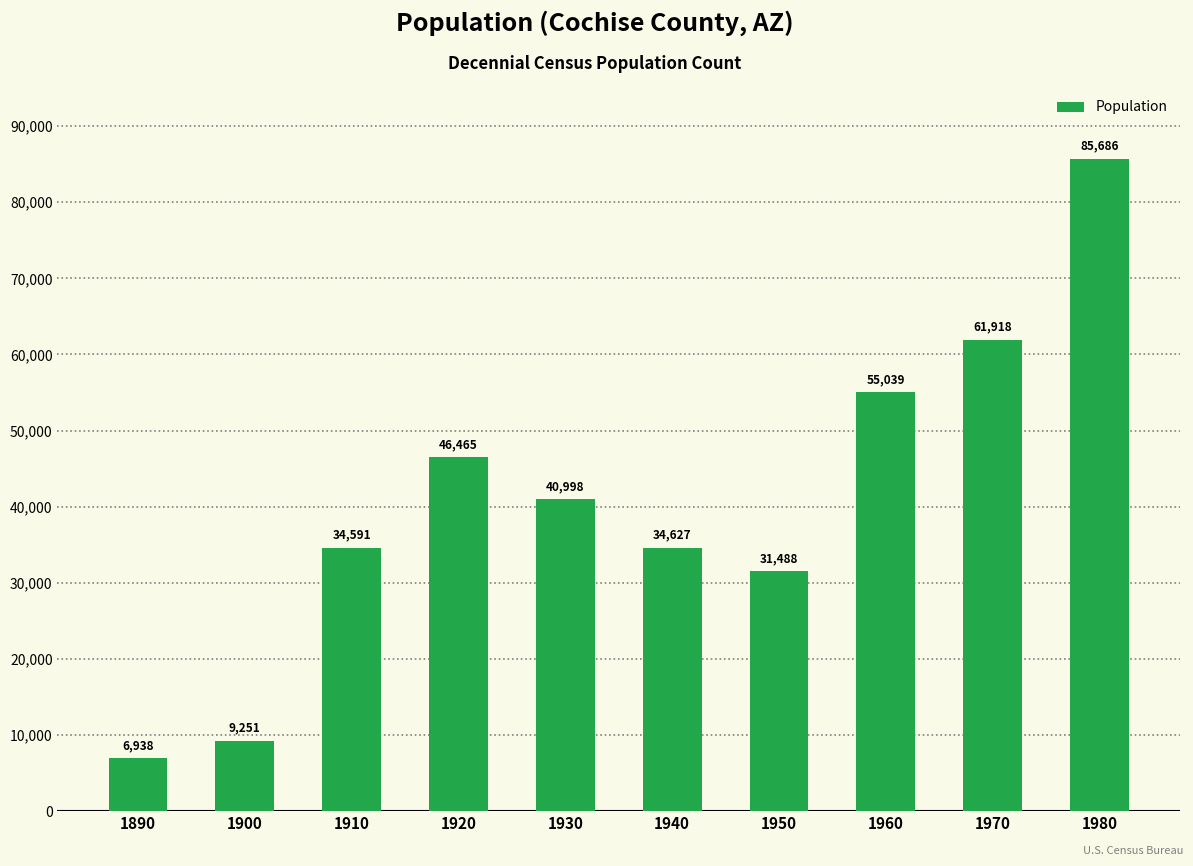

What is the greatest value displayed?

85686